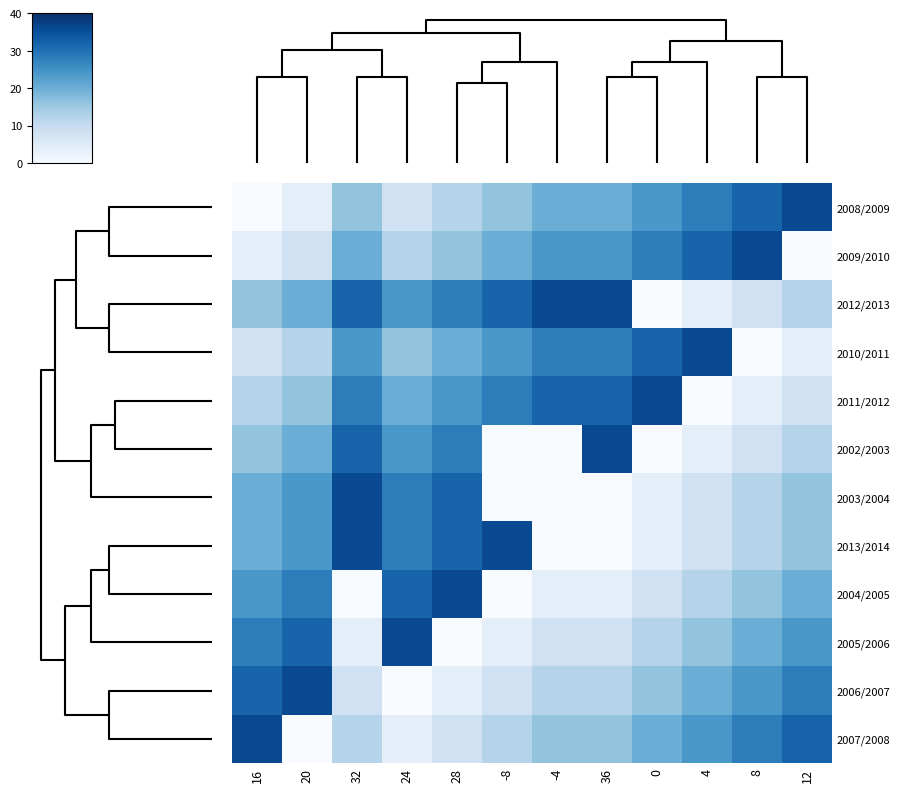

What is the difference between the highest and lowest values at 8?

36